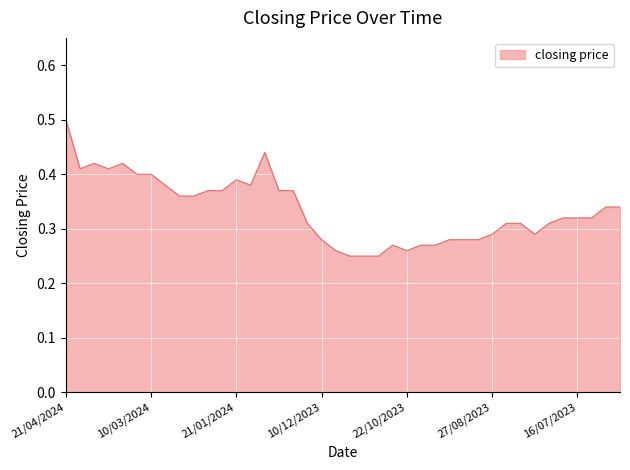

What is the maximum value shown in the chart?

0.5